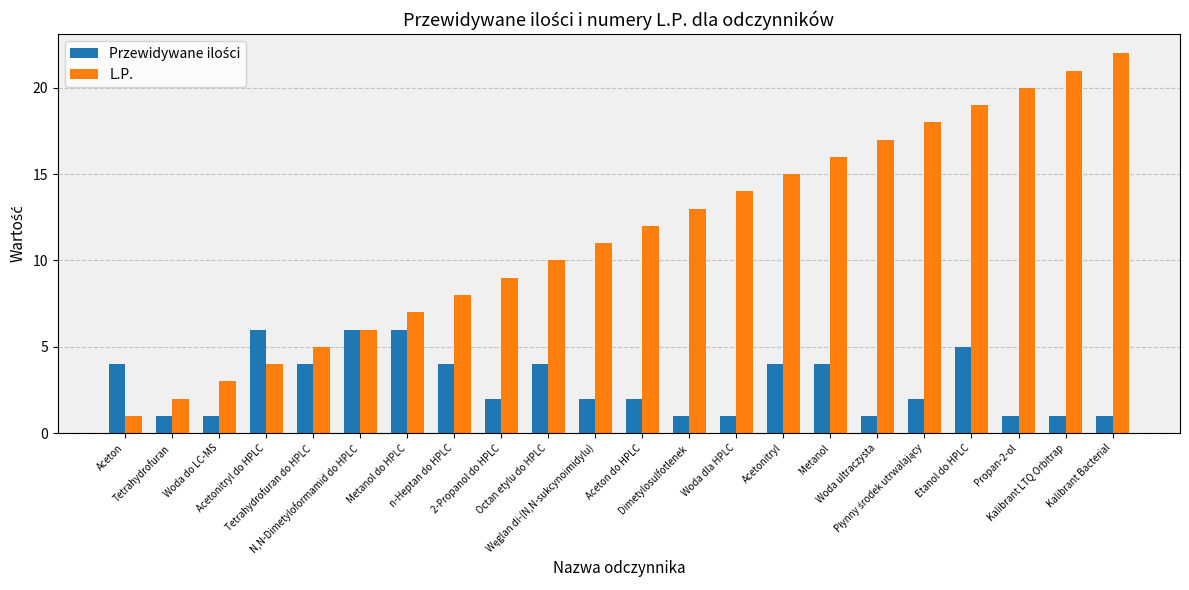

The value of L.P. at Dimetylosulfotlenek is 4. True or false?

False